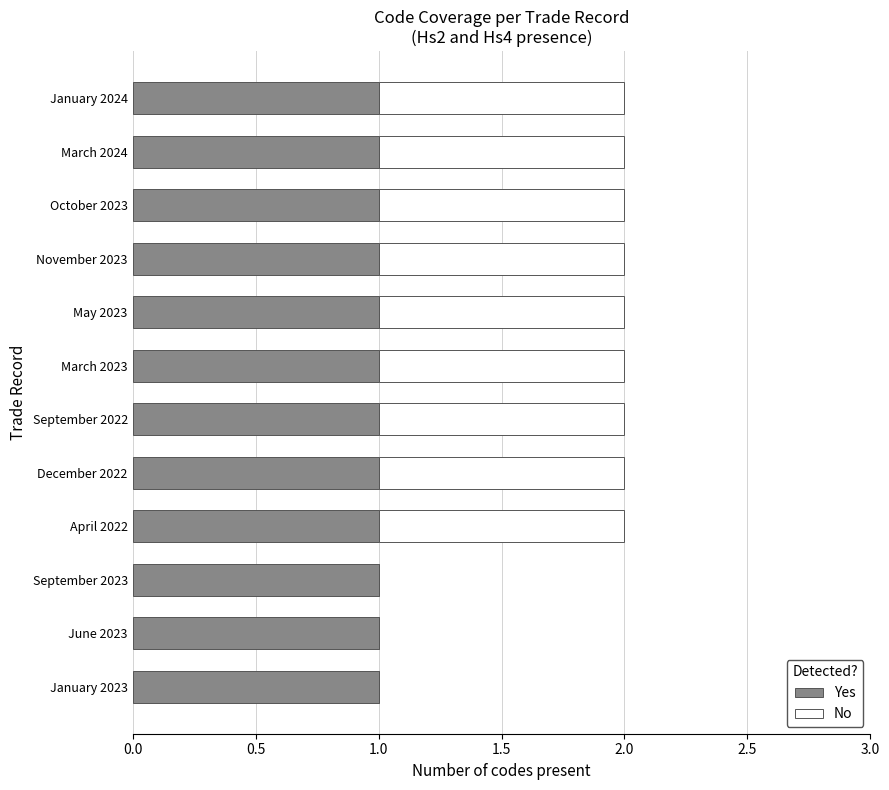

What is the sum of all Yes values?

12